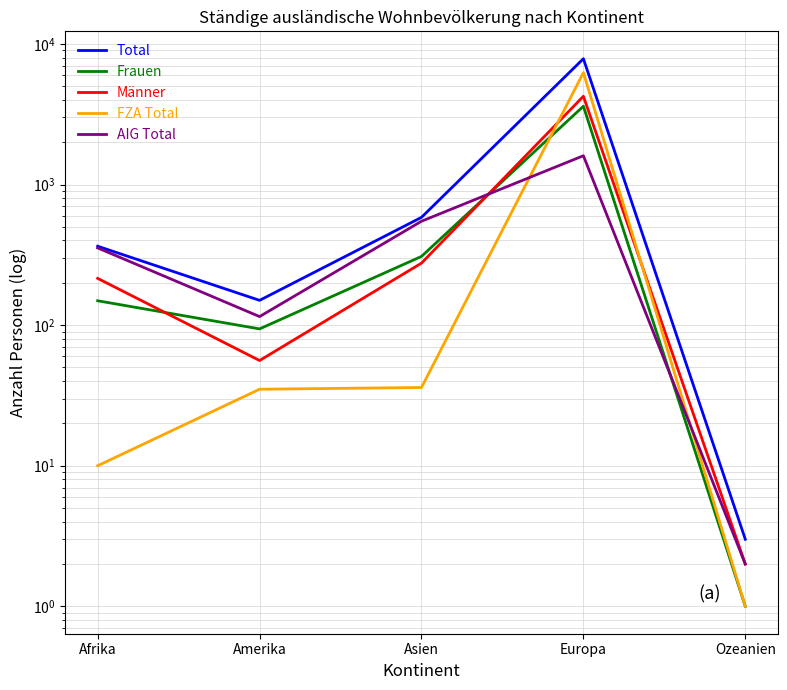

Where is the first local minimum for AIG Total?

Amerika